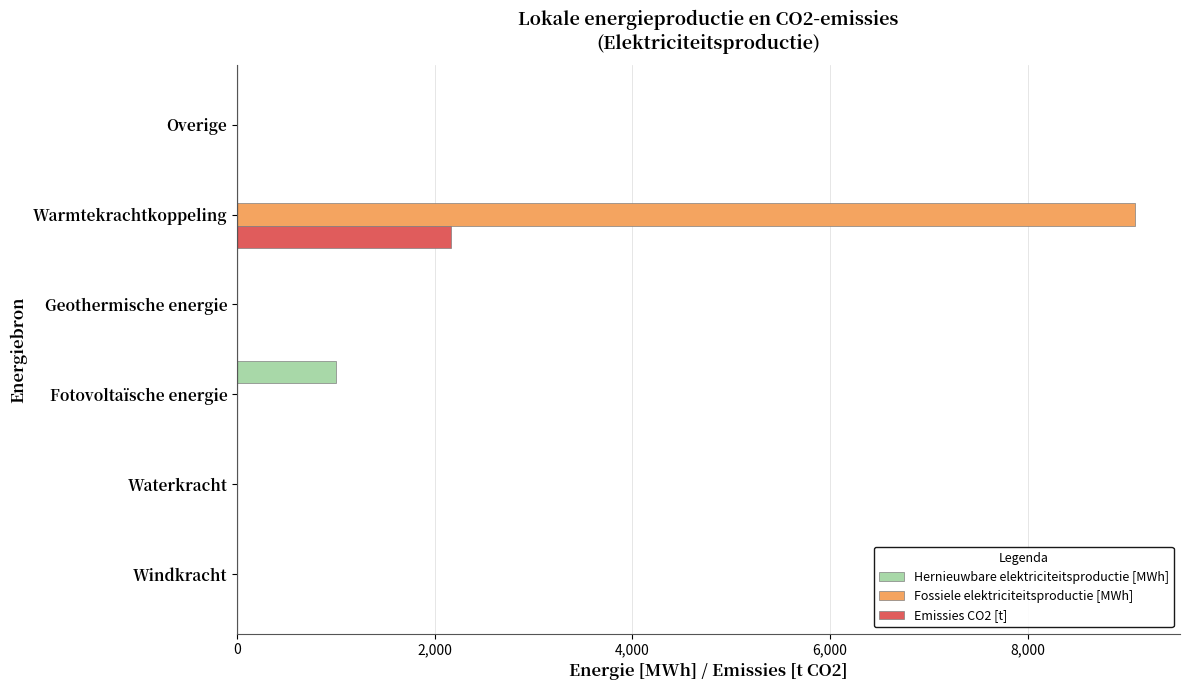

Which category has the highest value in the Fossiele elektriciteitsproductie [MWh] series?

Warmtekrachtkoppeling